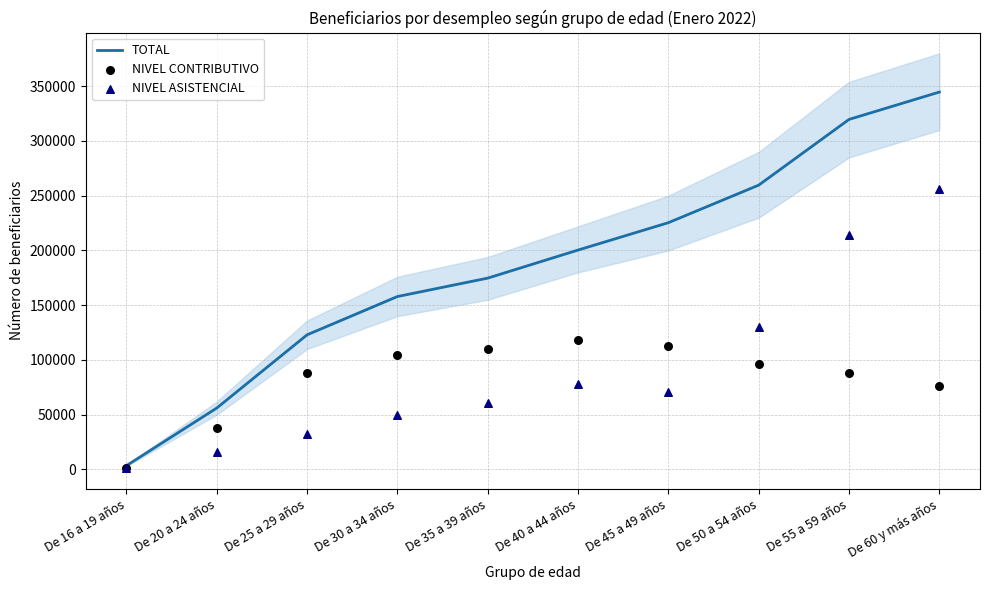

Which series has the largest total across all categories?

TOTAL